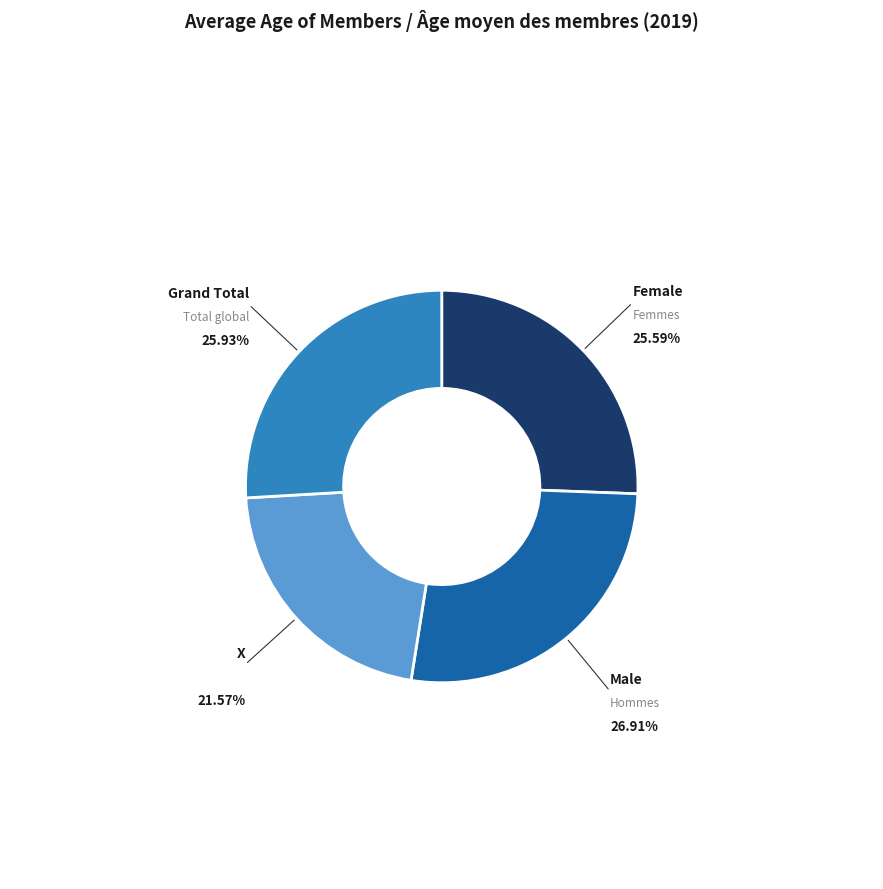

Is there any slice that represents more than half of the pie?

No